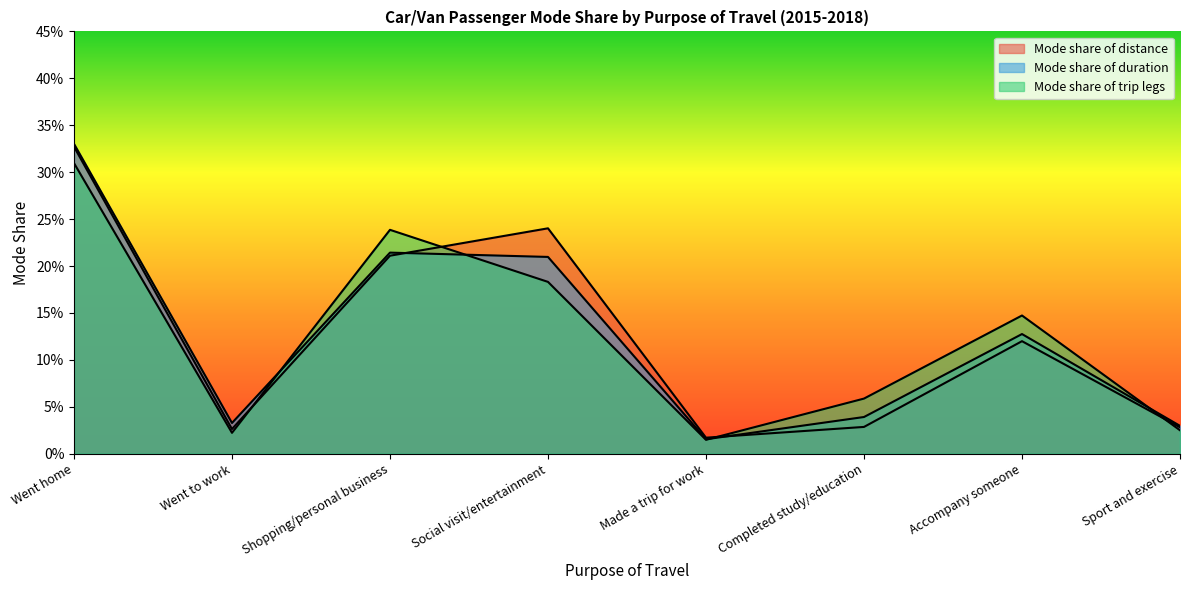

Rank the series at Sport and exercise from highest to lowest value.

Mode share of duration, Mode share of distance, Mode share of trip legs